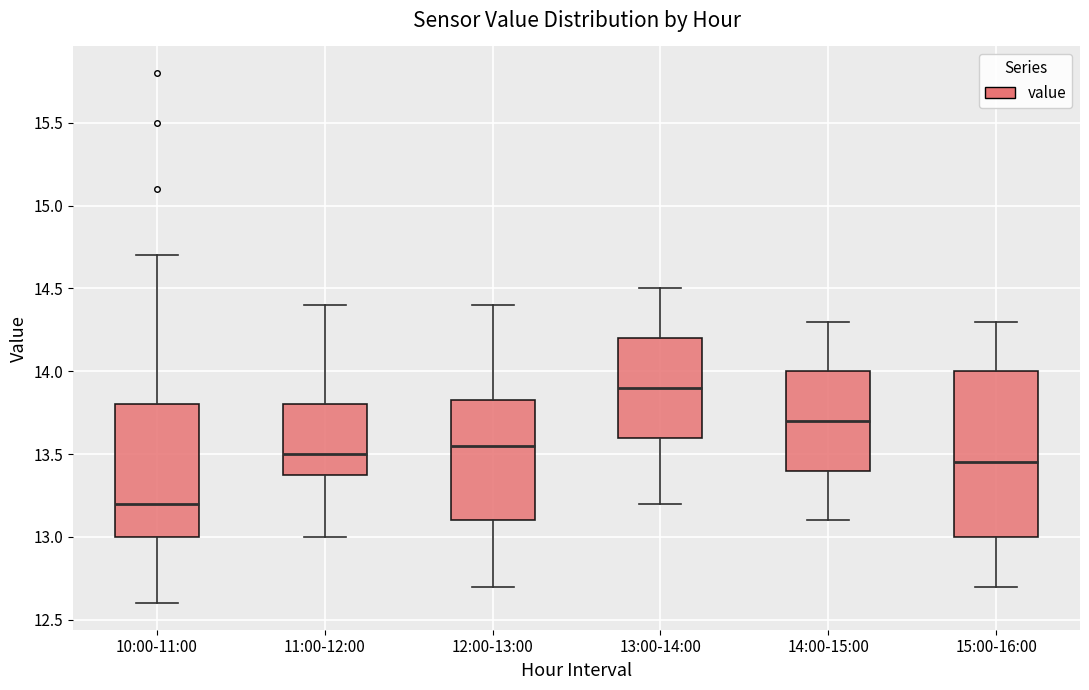

Comparing the boxes themselves (not the whiskers), which one is the tallest?

15:00-16:00